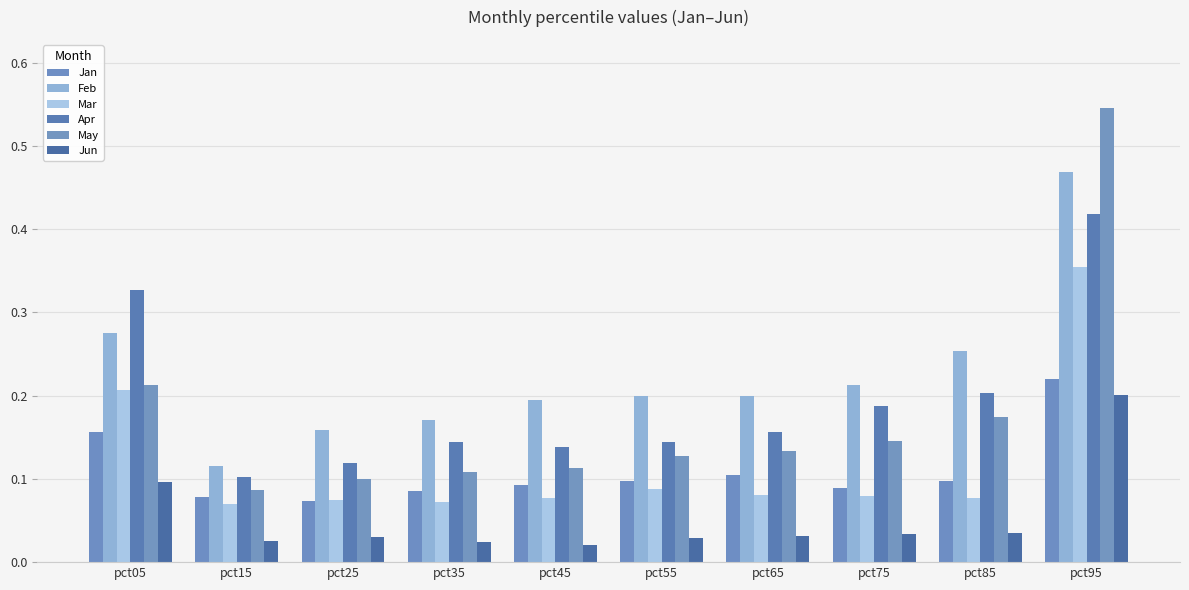

What is the total value across all series at pct05?

1.3